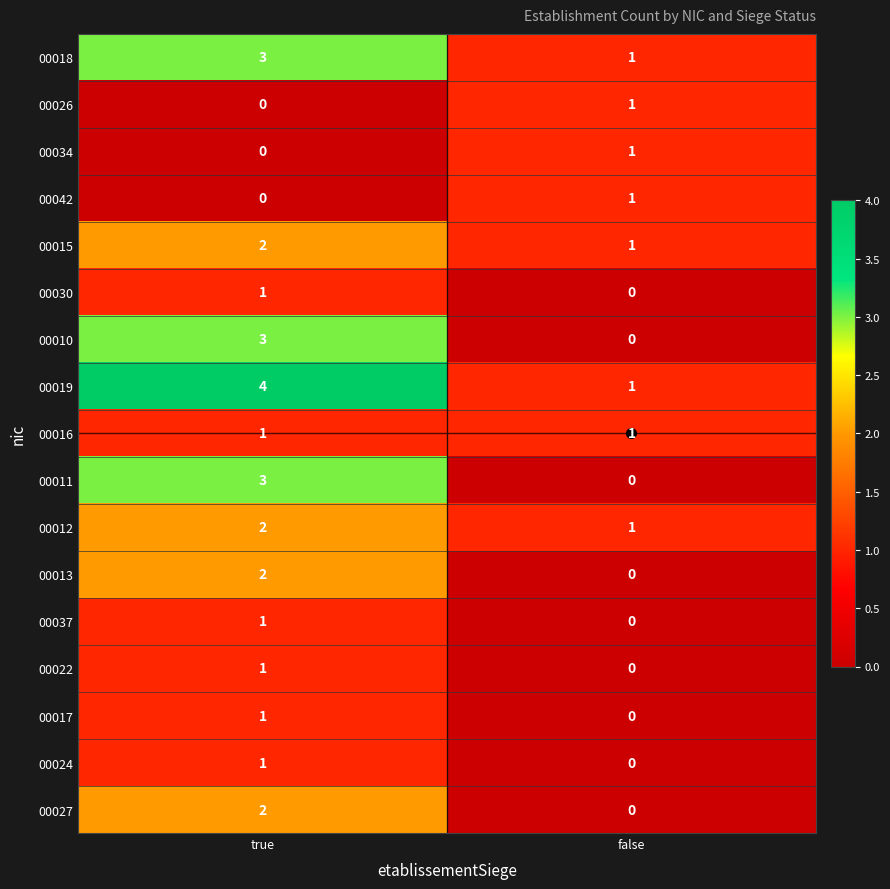

What value does the 00011 series have at true?

3